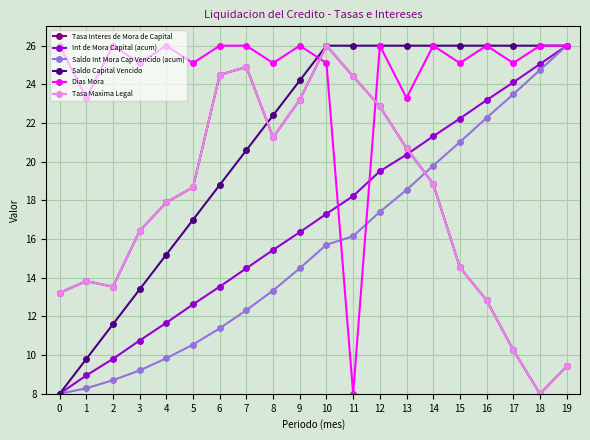

True or false: Saldo Capital Vencido and Saldo Int Mora Cap Vencido (acum) cross at least once.

False